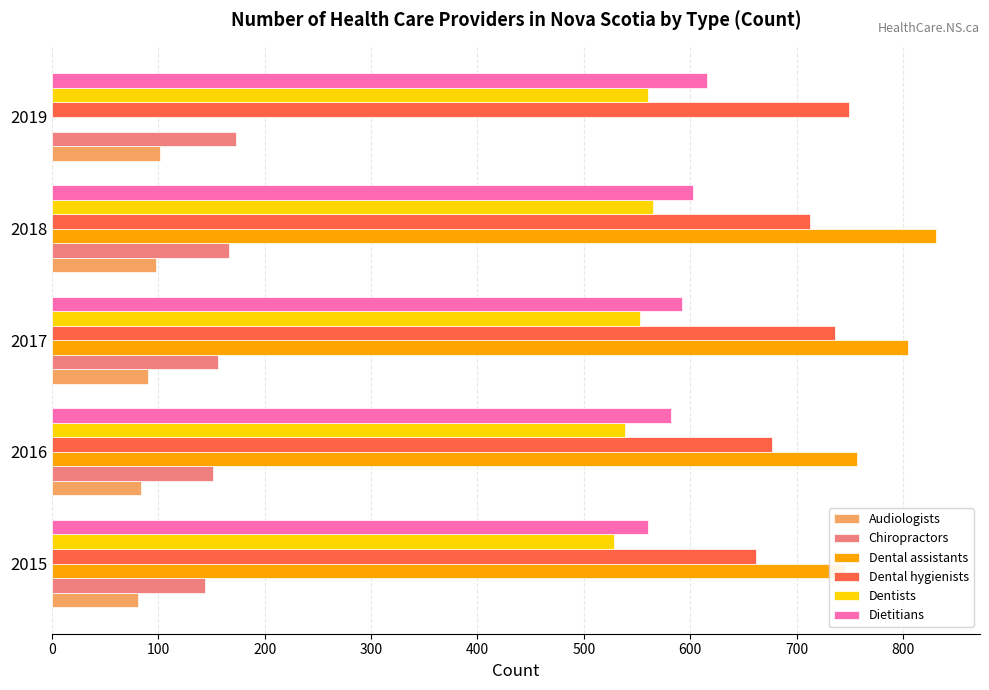

The Dental assistants series shows 1157.9 at 200. True or false?

False